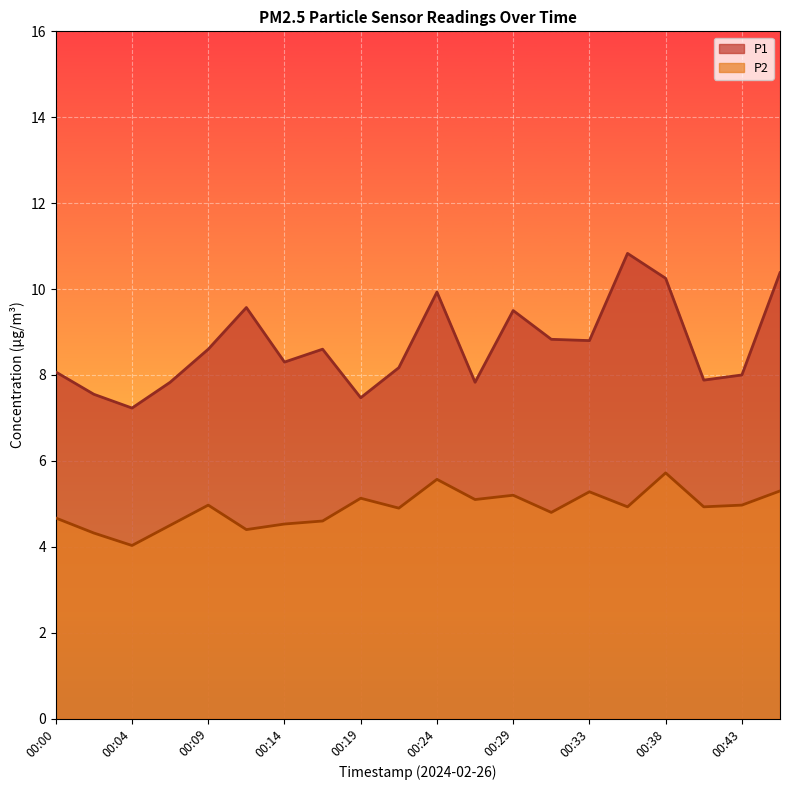

True or false: P1 and P2 intersect in this chart.

False